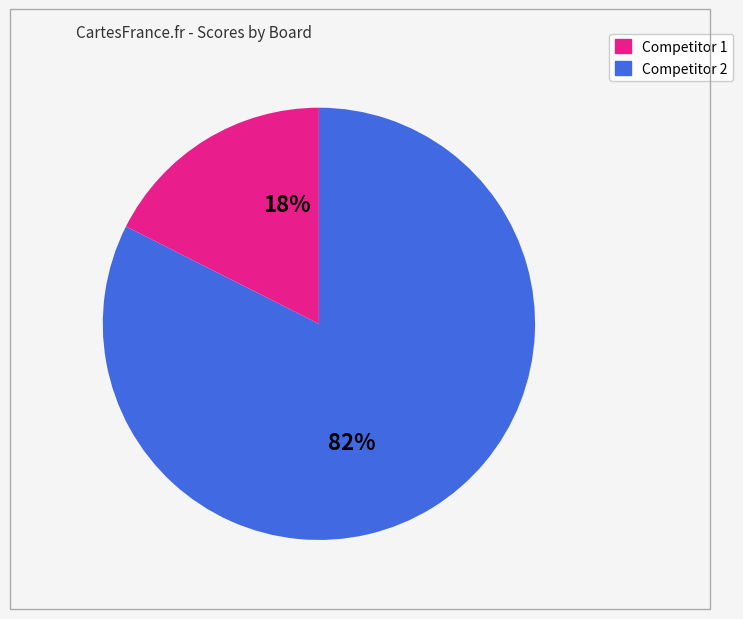

How many slices are in this pie chart?

2